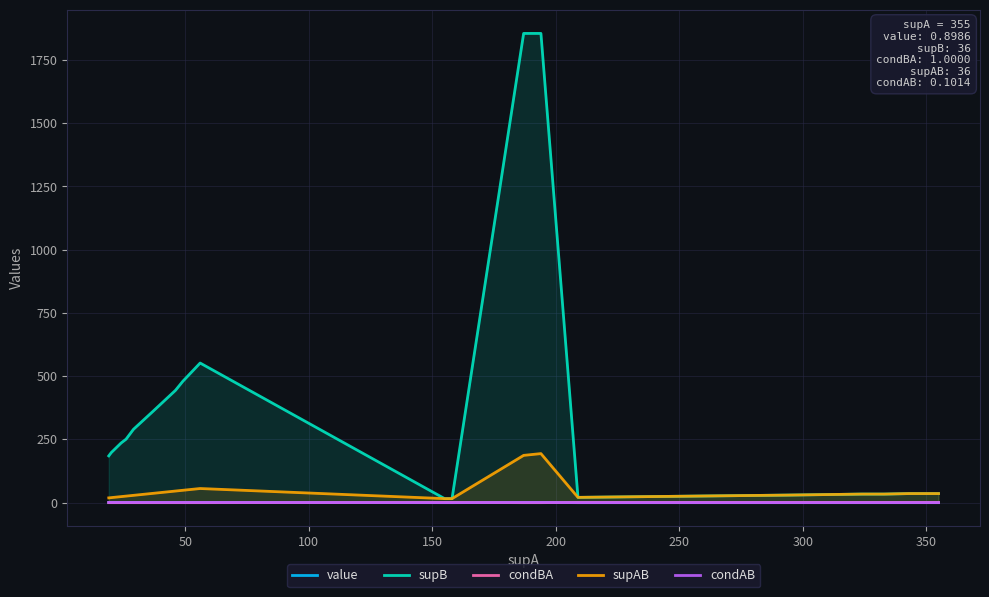

What is the maximum value shown in the chart?

1855.0